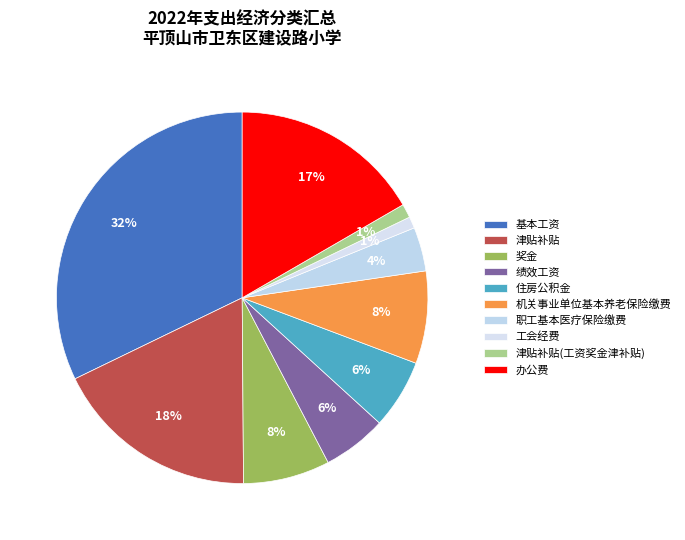

Is it true that 机关事业单位基本养老保险缴费 is 23% of the pie?

False